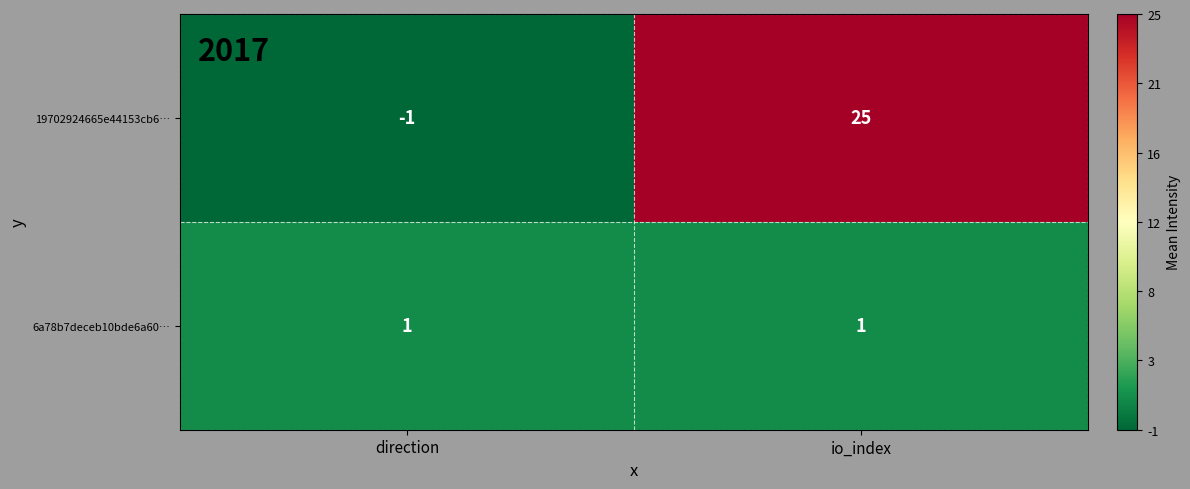

At direction, list the series in order from largest to smallest.

6a78b7deceb10bde6a60…, 19702924665e44153cb6…